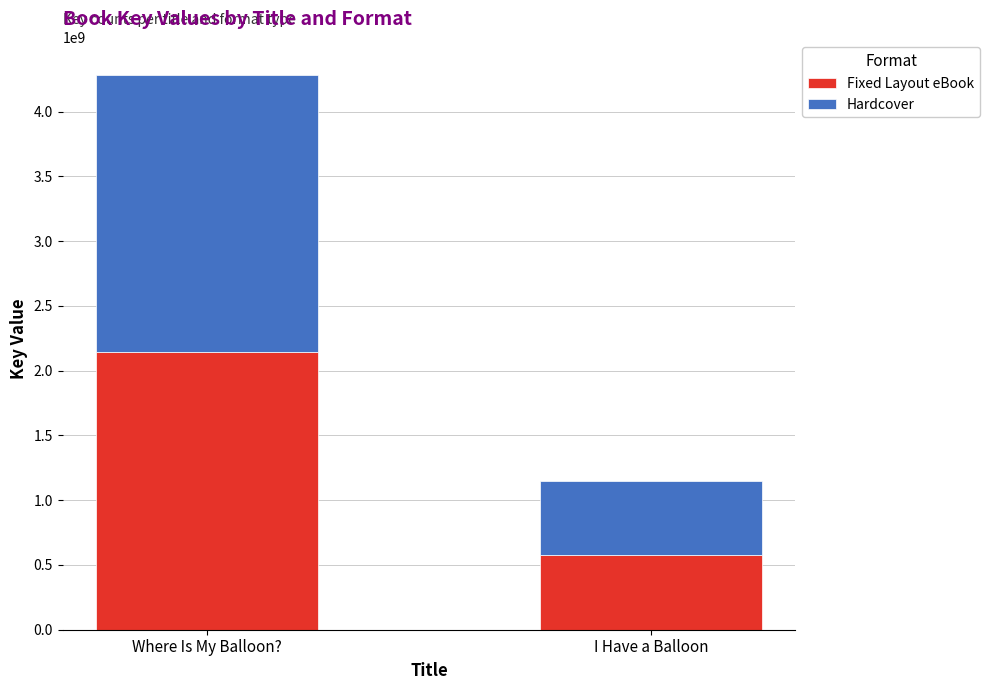

Count the Fixed Layout eBook values in the range 575670205 to 2142018972.

2